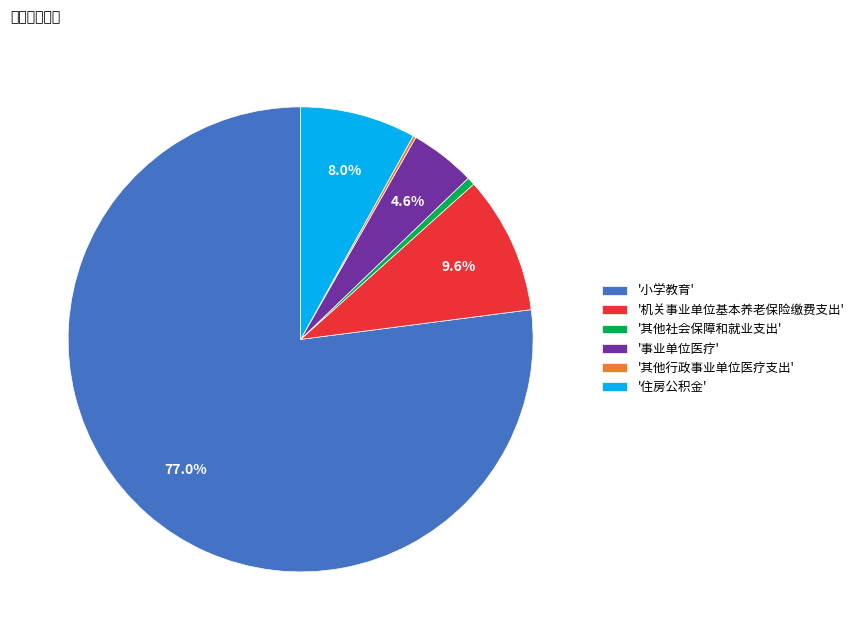

To the nearest percent, what is the difference between the largest and smallest slice percentages?

77%